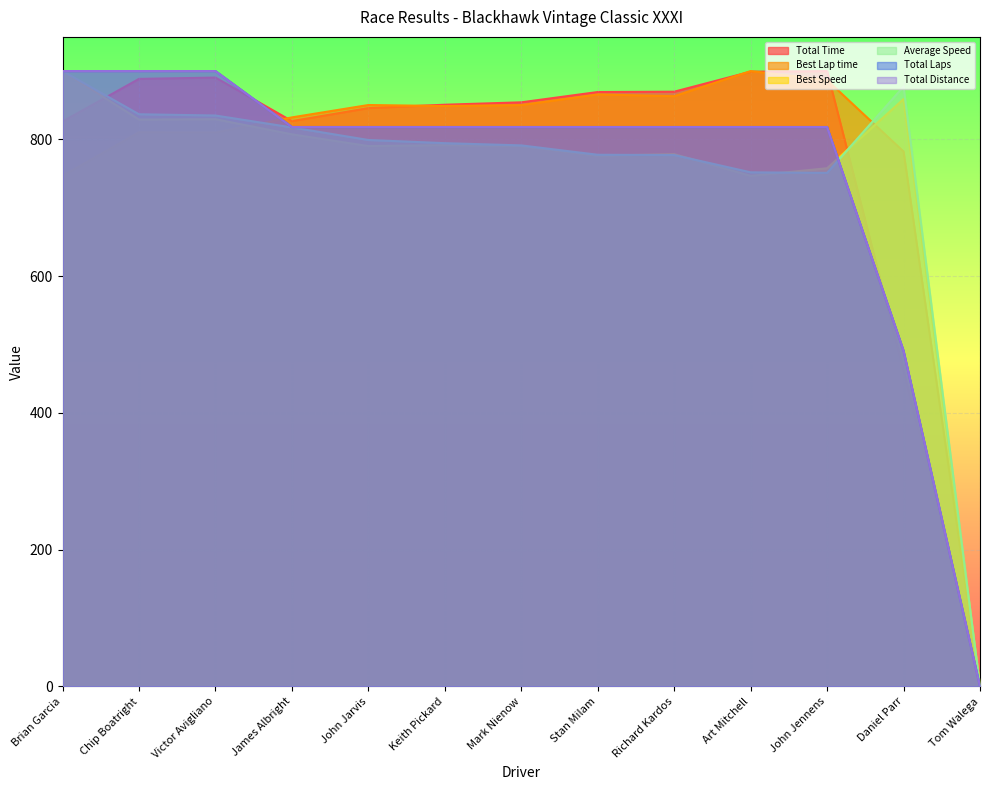

In Best Speed, how many points are higher than both neighbors (excluding endpoints)?

4